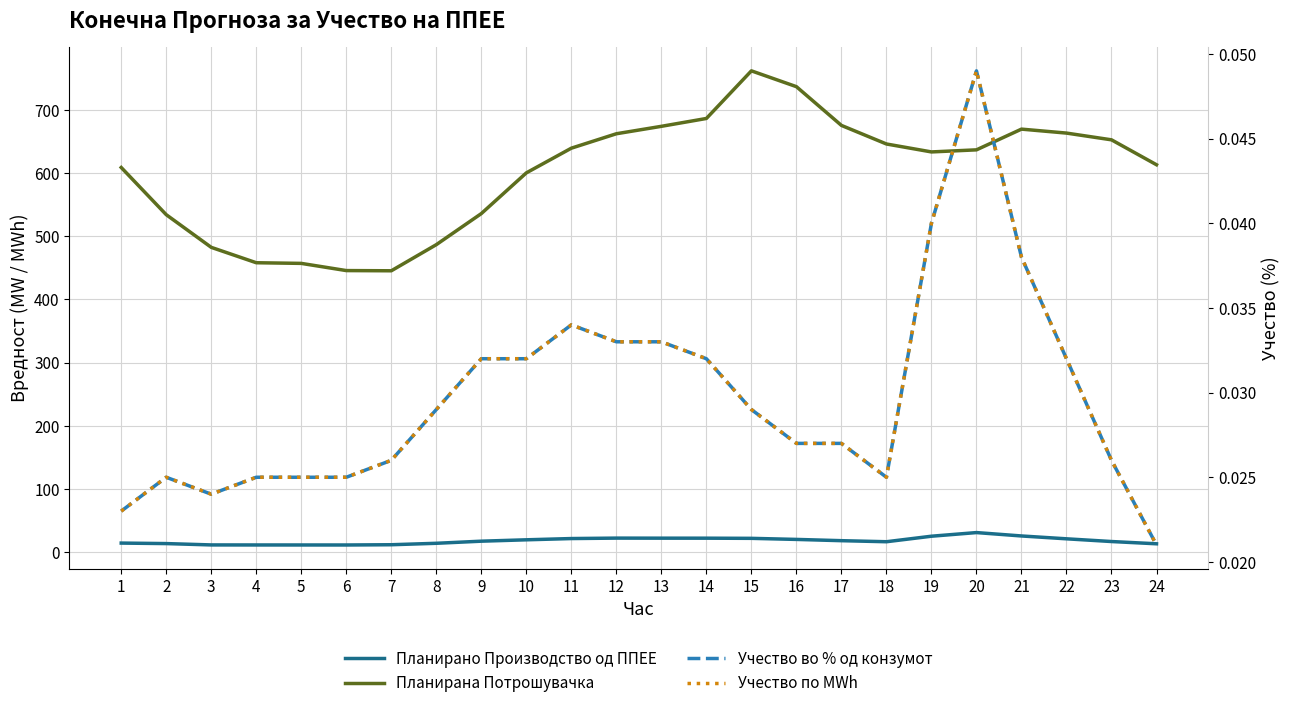

Which has a higher value, 11 or 23?

11